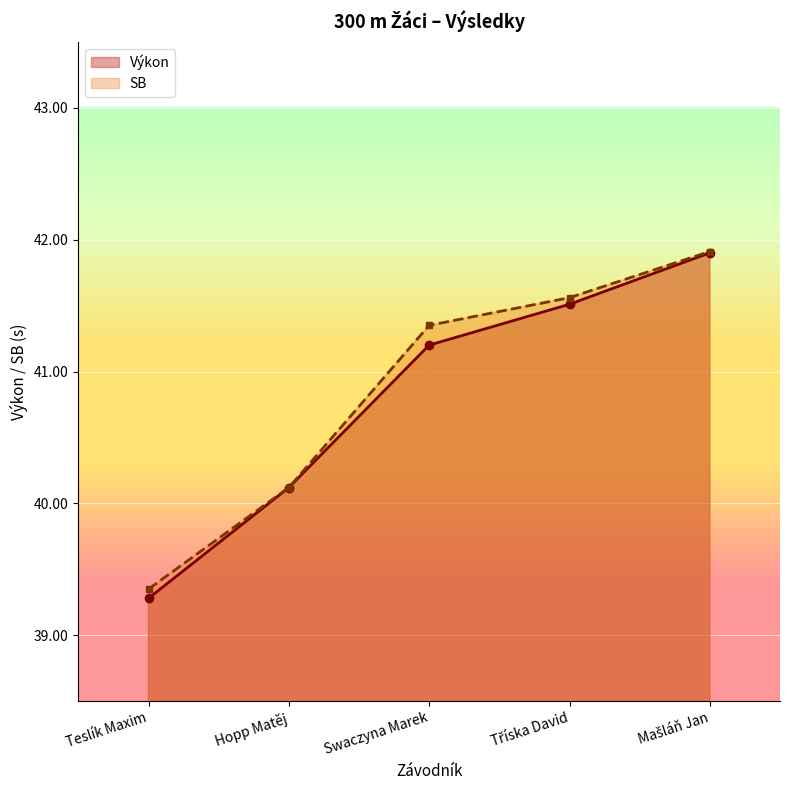

What is the sum of the Výkon values at Teslík Maxim and Hopp Matěj?

79.4